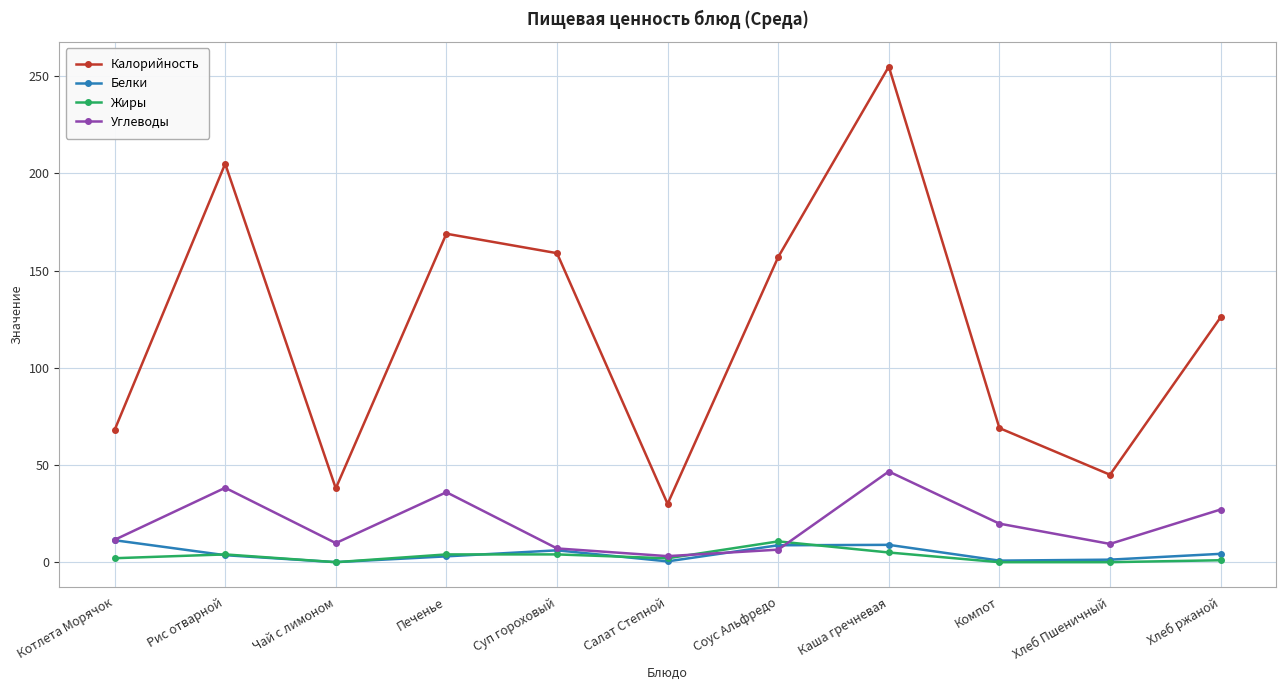

The Калорийность series shows 40.6 at Салат Степной. True or false?

False